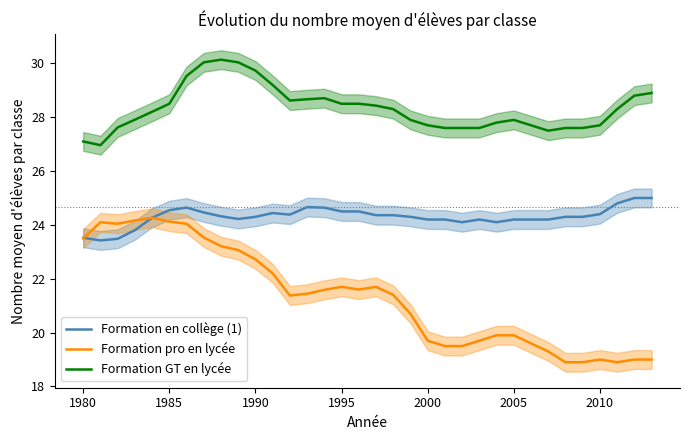

True or false: Formation GT en lycée and Formation pro en lycée cross at least once.

False